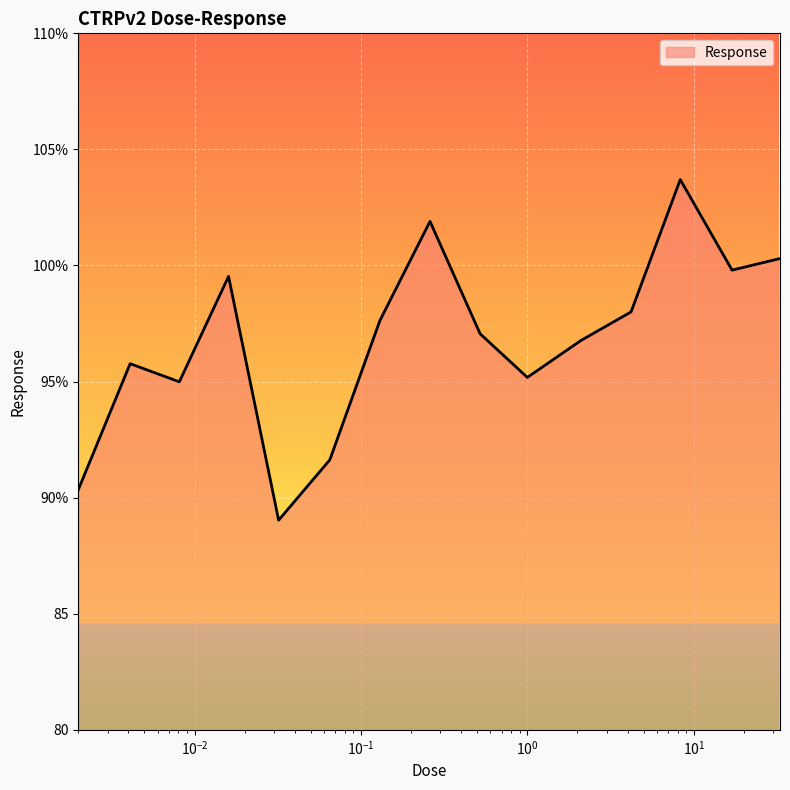

Which label corresponds to the smallest value in the chart?

0.032